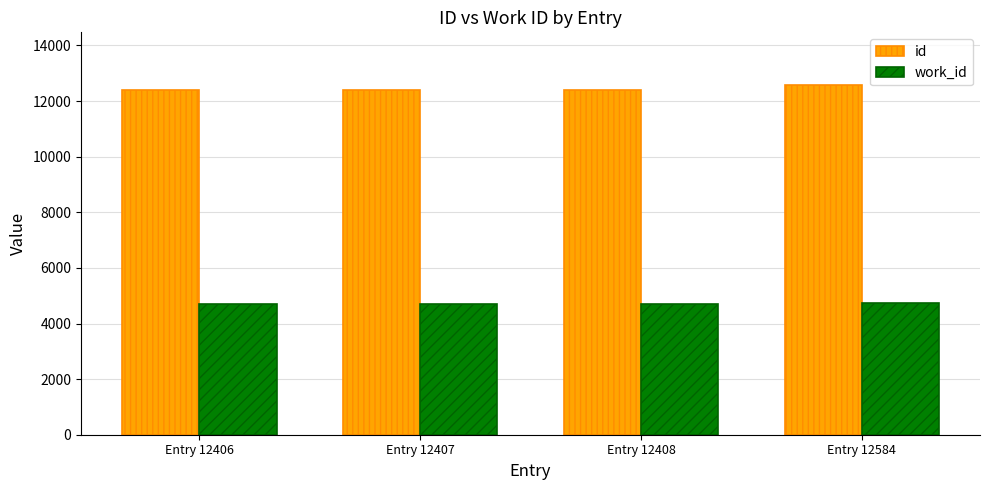

What is the value of the id bar at the 2nd from the left?

12407